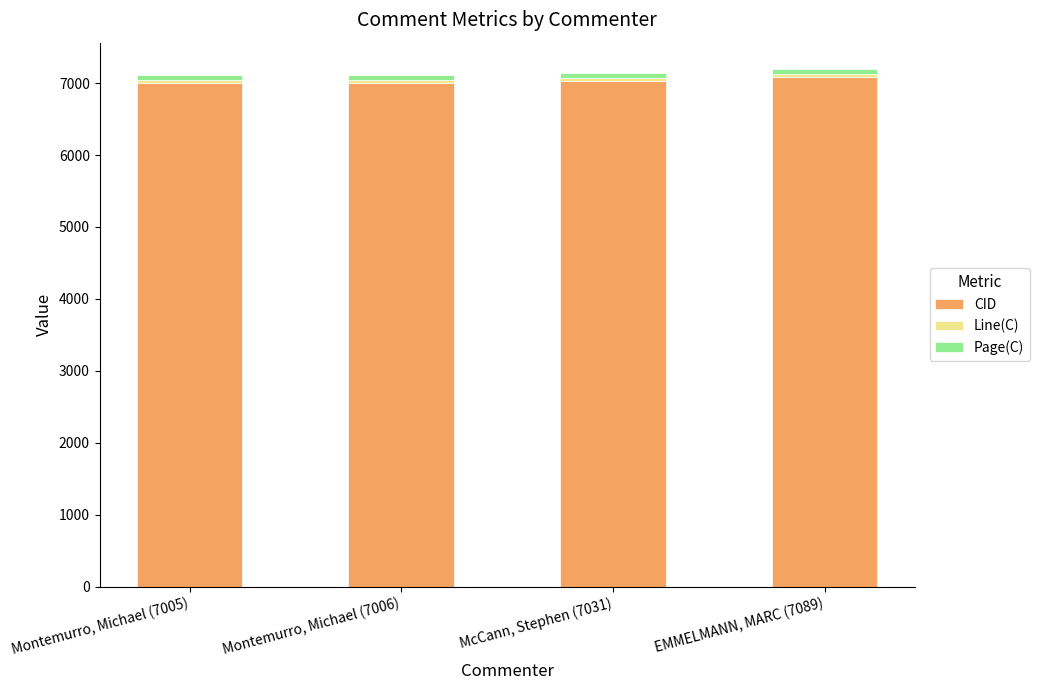

What is the total value across all series at McCann, Stephen (7031)?

7135